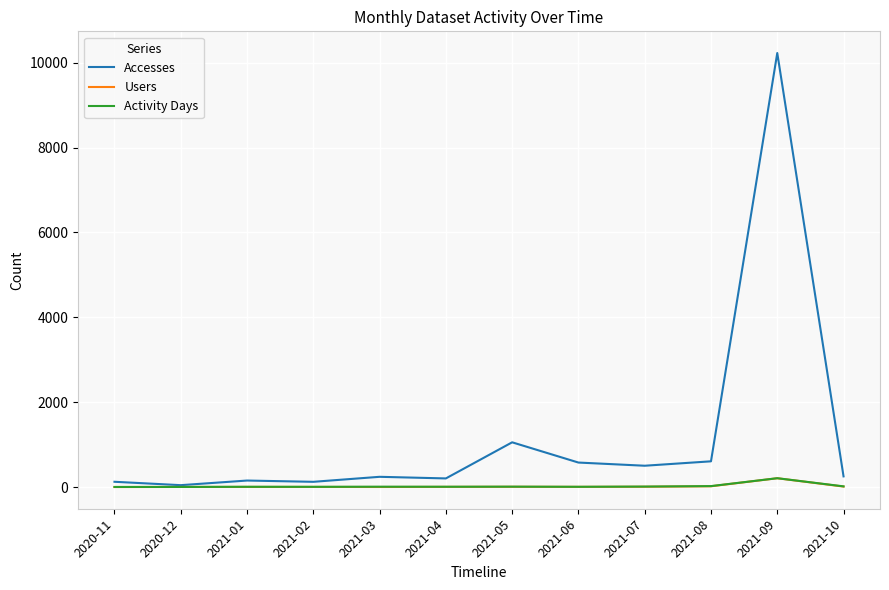

What is the greatest value displayed?

10229